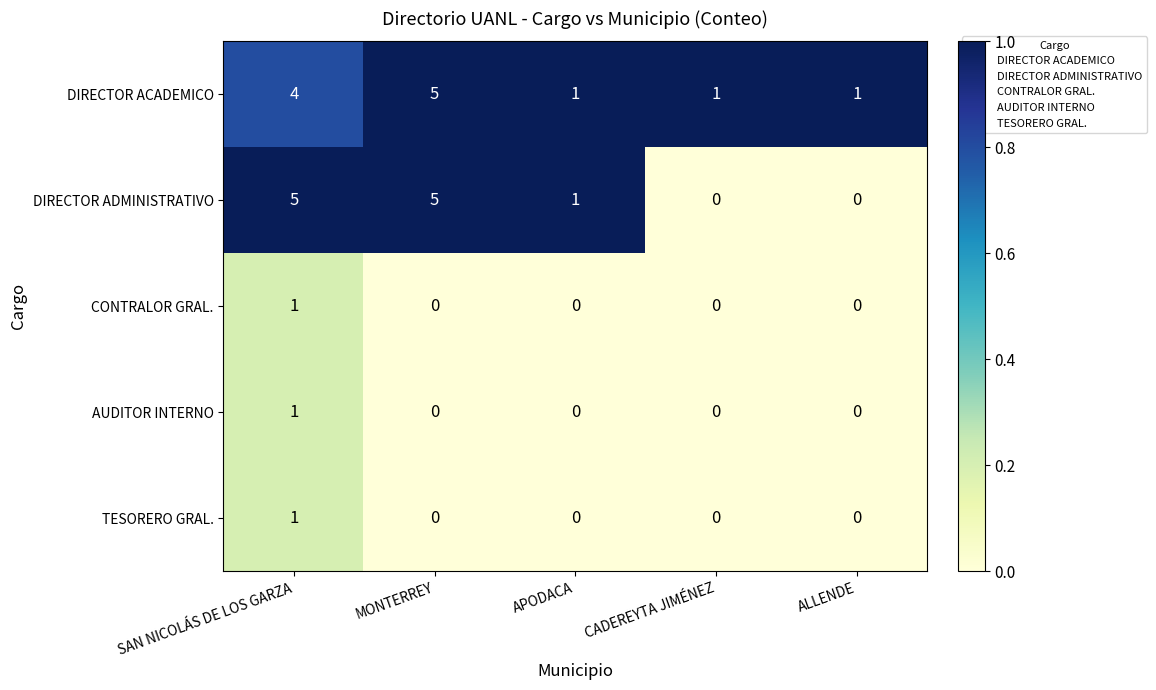

What is the highest value of the DIRECTOR ACADEMICO series?

5